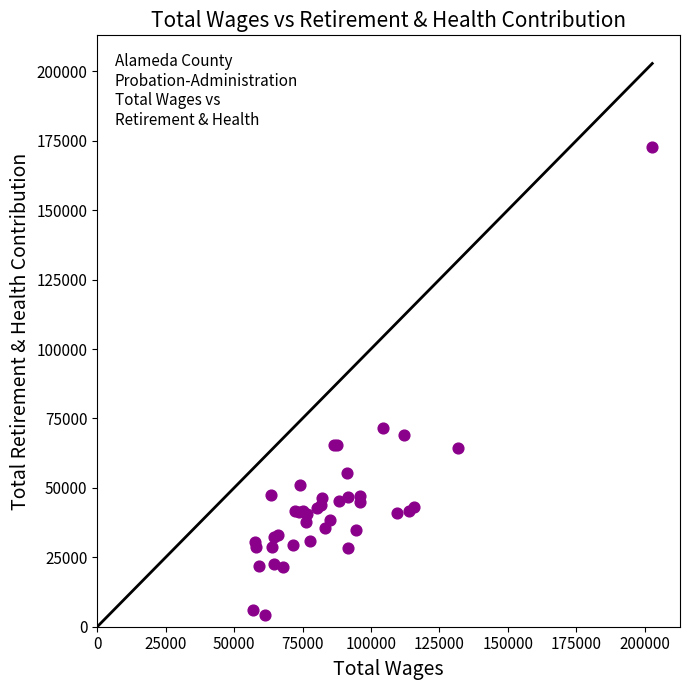

What Y value in the scatter plot is closest to 88388?

71682